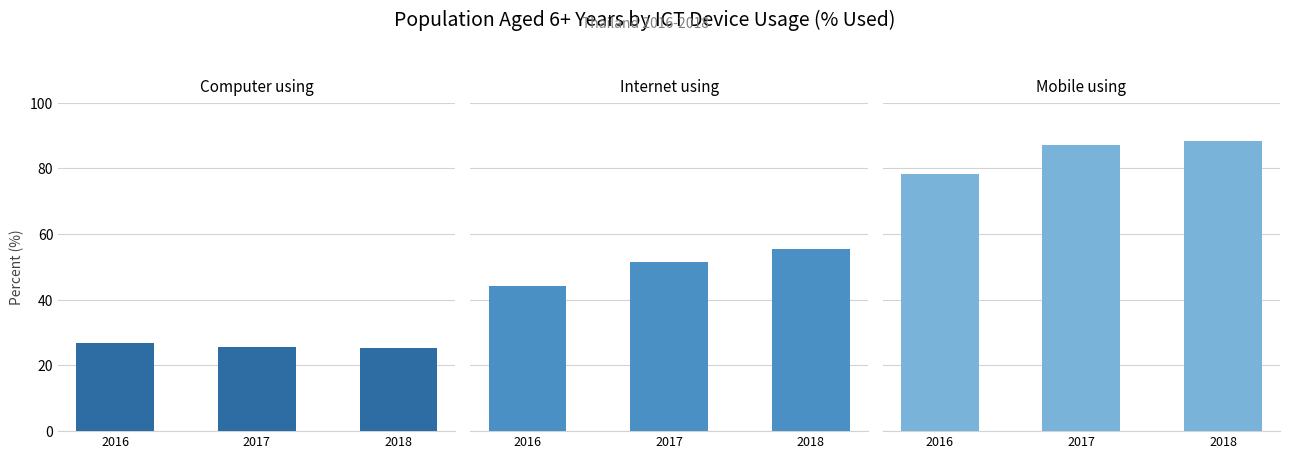

Reading left to right, extract all data points from this chart.

Computer using: 2016=26.9	2017=25.6	2018=25.3
Internet using: 2016=44.1	2017=51.4	2018=55.5
Mobile using: 2016=78.3	2017=87.2	2018=88.5